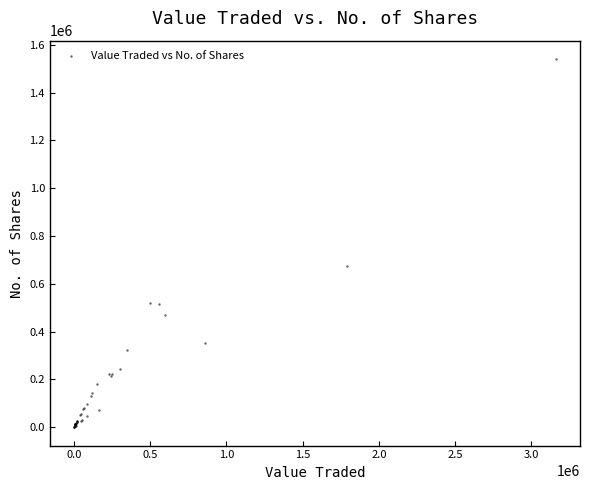

What Y value in the scatter plot is closest to 770103?

672905